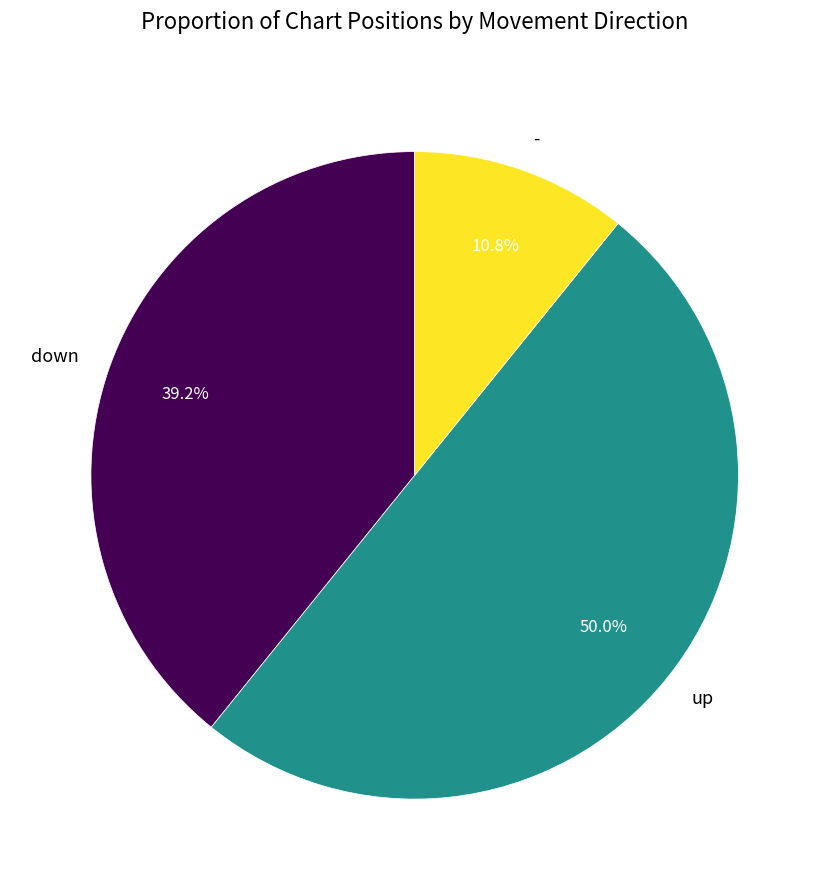

To the nearest percent, what is the average slice percentage?

33%